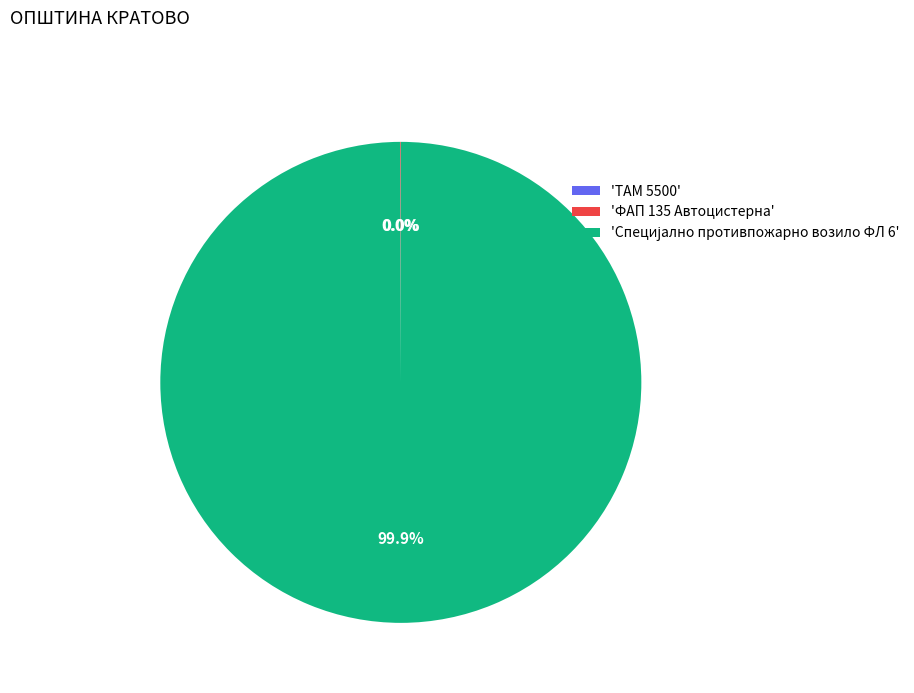

Is there a majority slice in this chart?

Yes